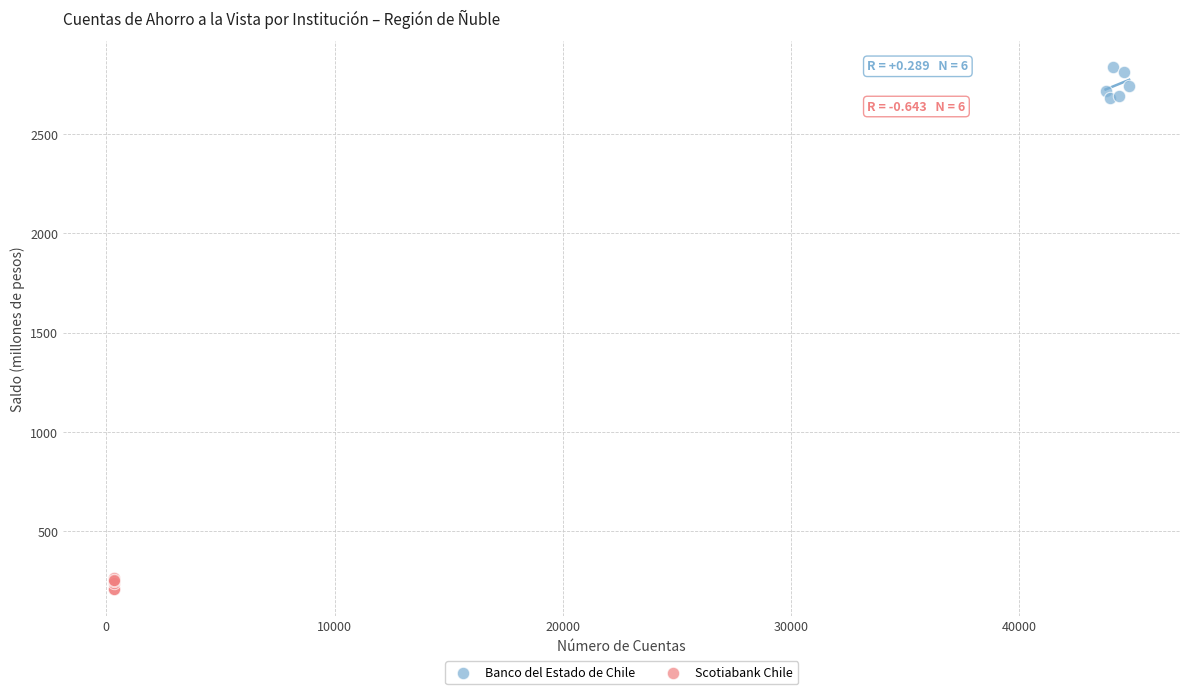

Which series contains the highest Y value?

Banco del Estado de Chile